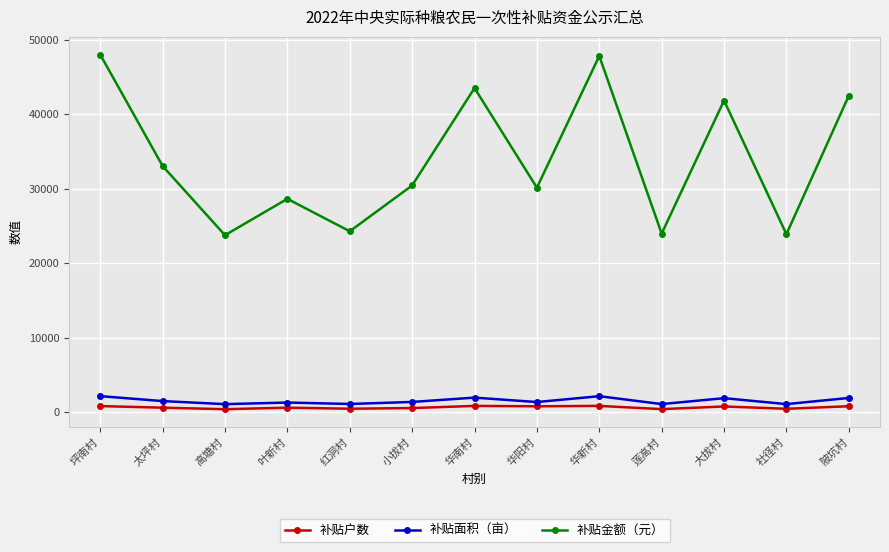

What is the maximum value shown in the chart?

48017.7